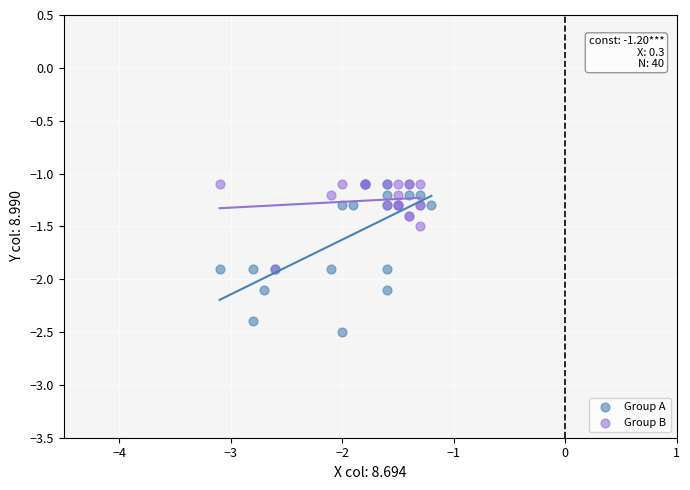

Which series has the widest spread of Y values?

Group A